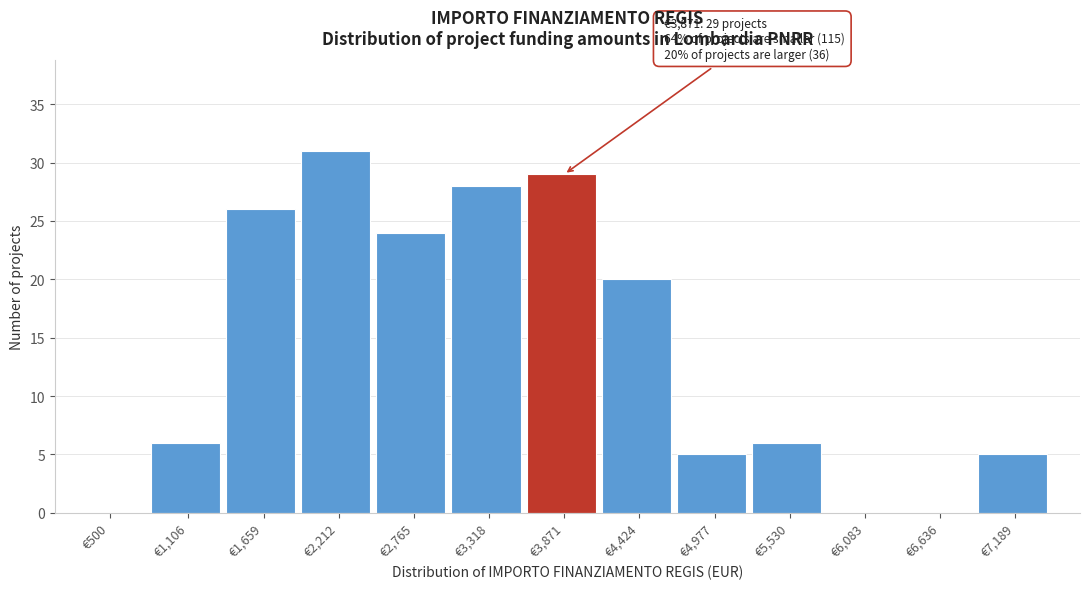

Reading left to right, what are all the values shown in this chart?

€500=0	€1,106=6	€1,659=26	€2,212=31	€2,765=24	€3,318=28	€3,871=29	€4,424=20	€4,977=5	€5,530=6	€6,083=0	€6,636=0	€7,189=5